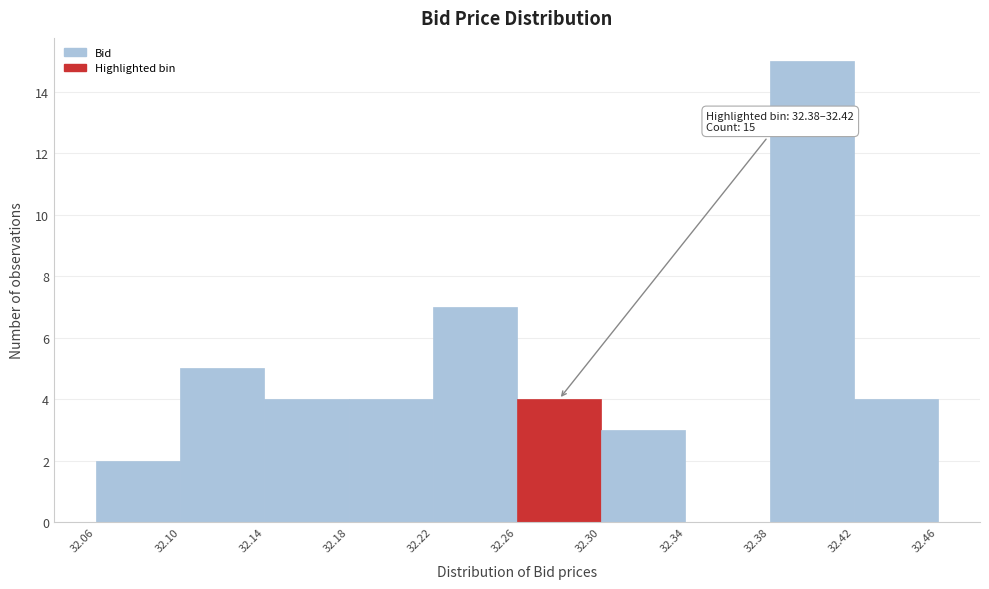

Over which range of the x-axis is the bar tallest?

32.38 to 32.42